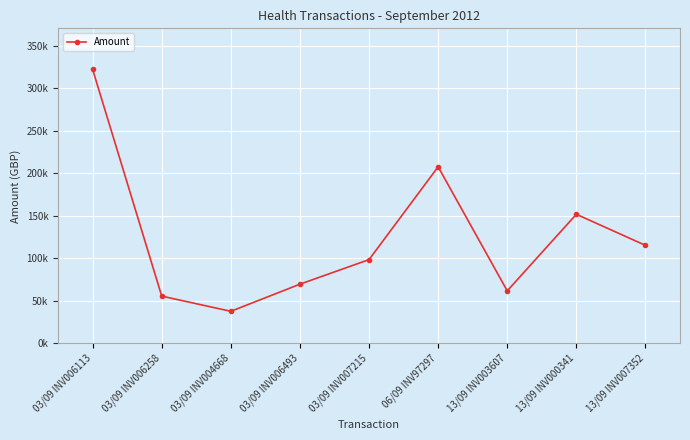

Rank the categories by value from lowest to highest.

03/09 INV004668, 03/09 INV006258, 13/09 INV003607, 03/09 INV006493, 03/09 INV007215, 13/09 INV007352, 13/09 INV000341, 06/09 INV97297, 03/09 INV006113